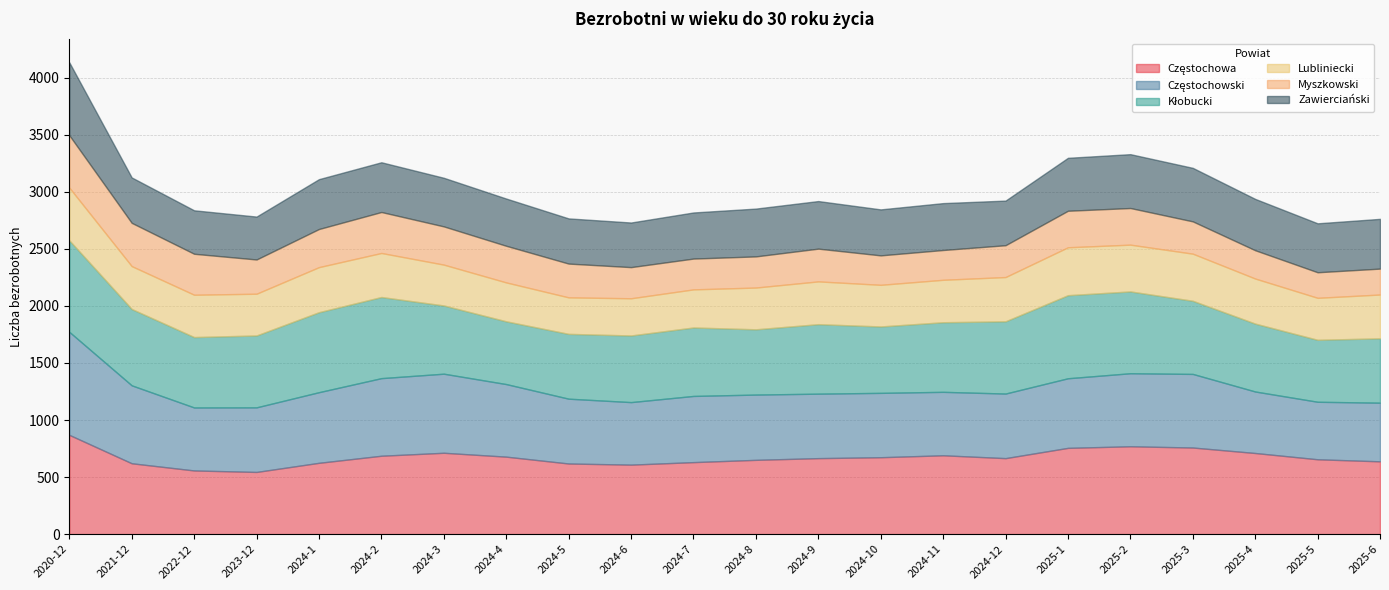

What is the difference between the highest and lowest values at 2024-7?

361